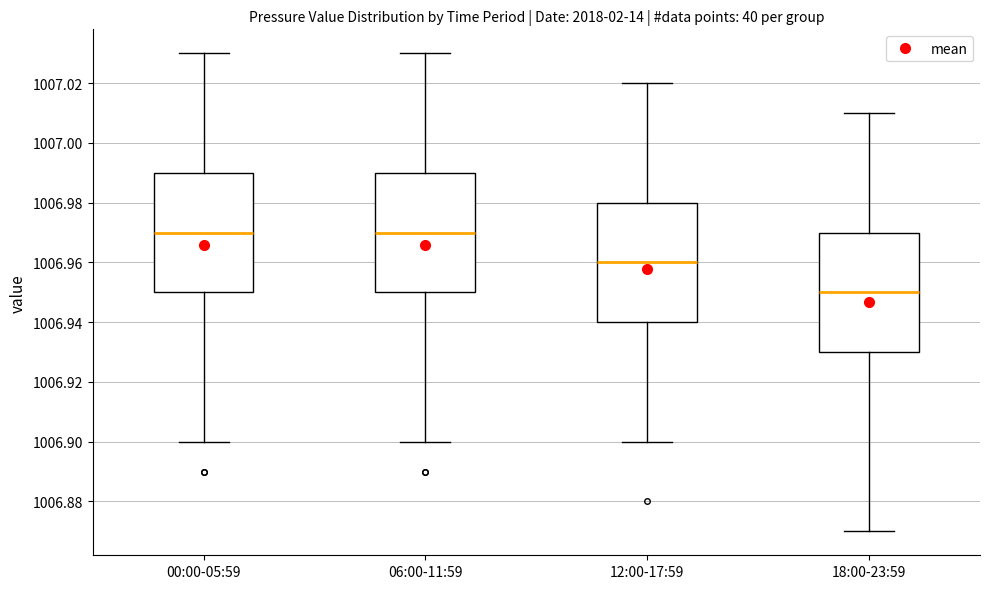

Where is the lower edge of the box for 00:00-05:59 on the y-axis? The values are not printed on the chart, so give them approximately, as read against the axis.

1006.95